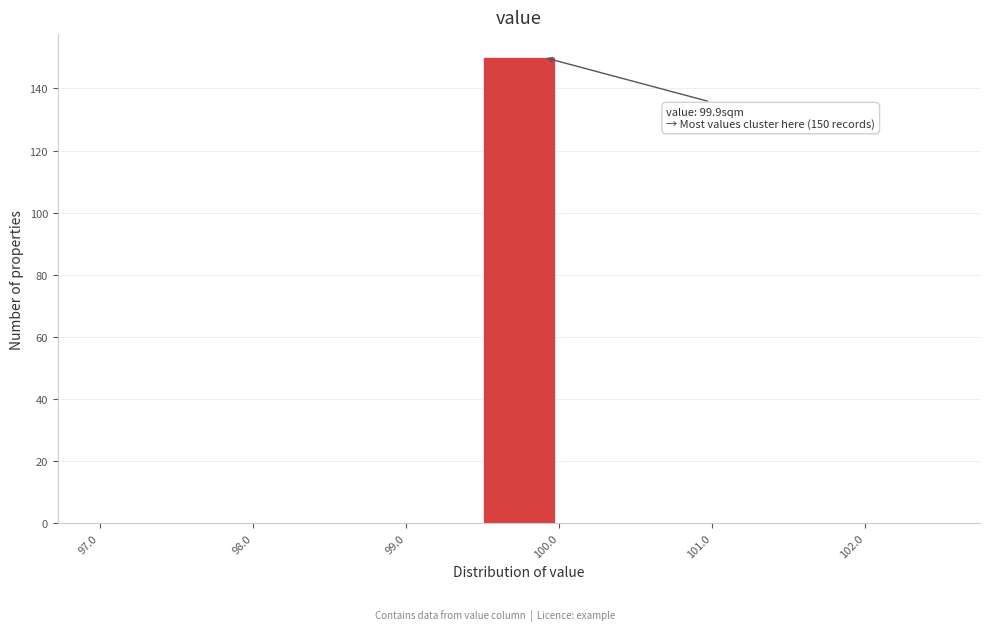

Which range on the x-axis has the tallest bar?

99.5 to 100.0